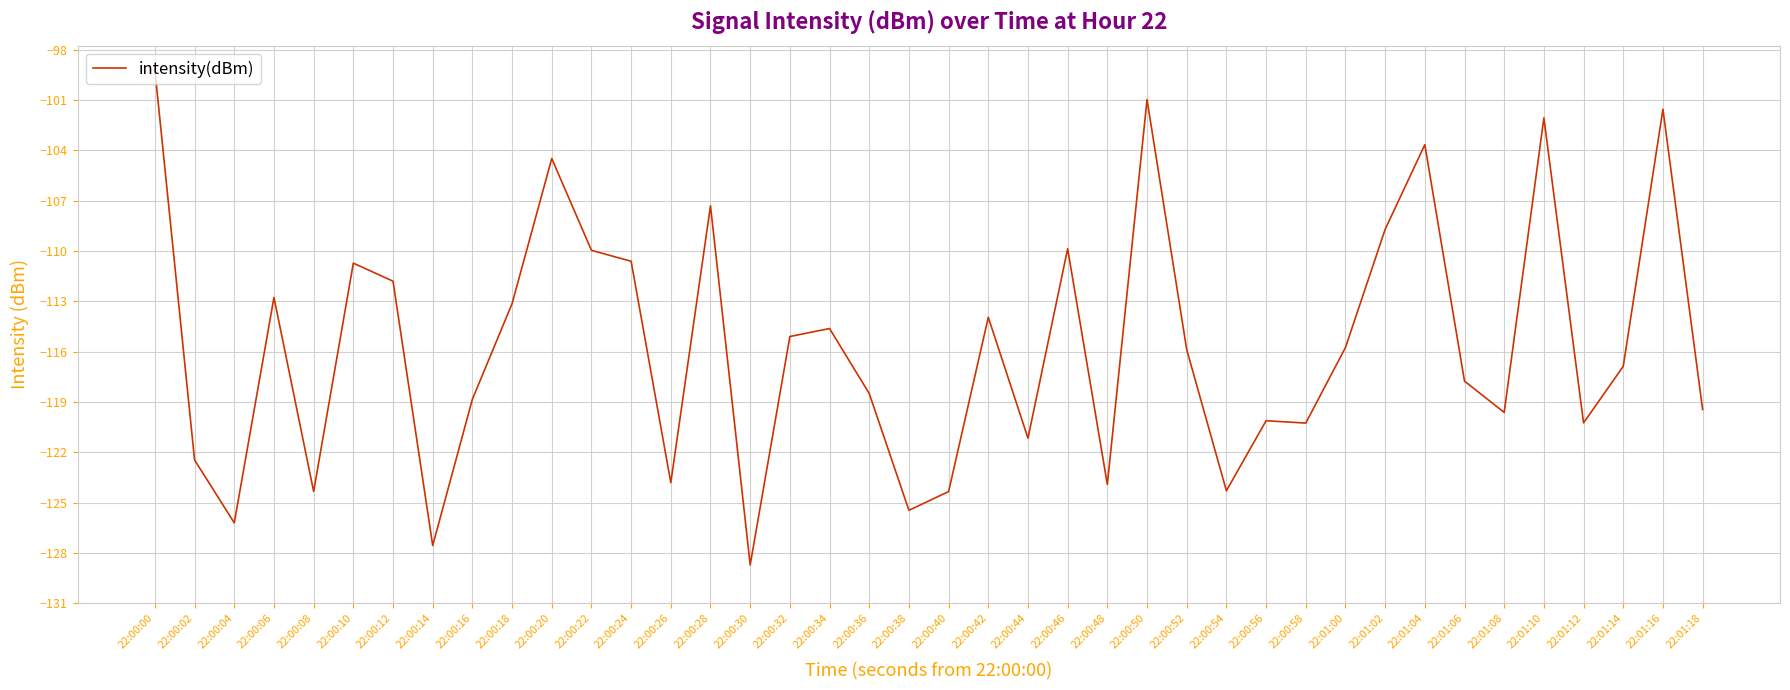

Does the chart display data point markers on the line(s)?

No